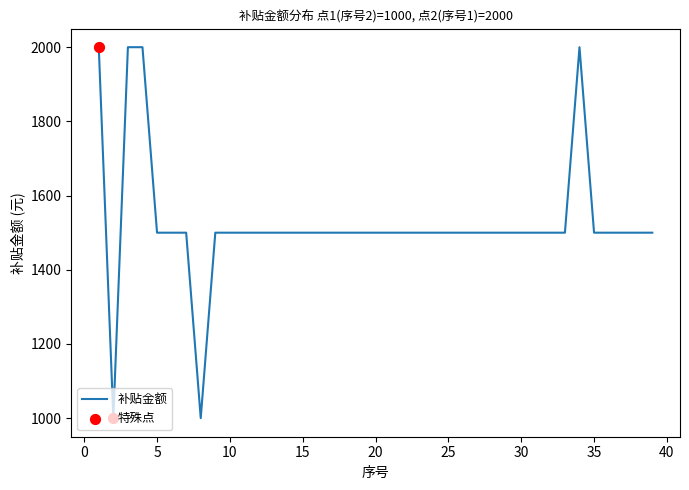

What is the minimum value shown in the chart?

1000